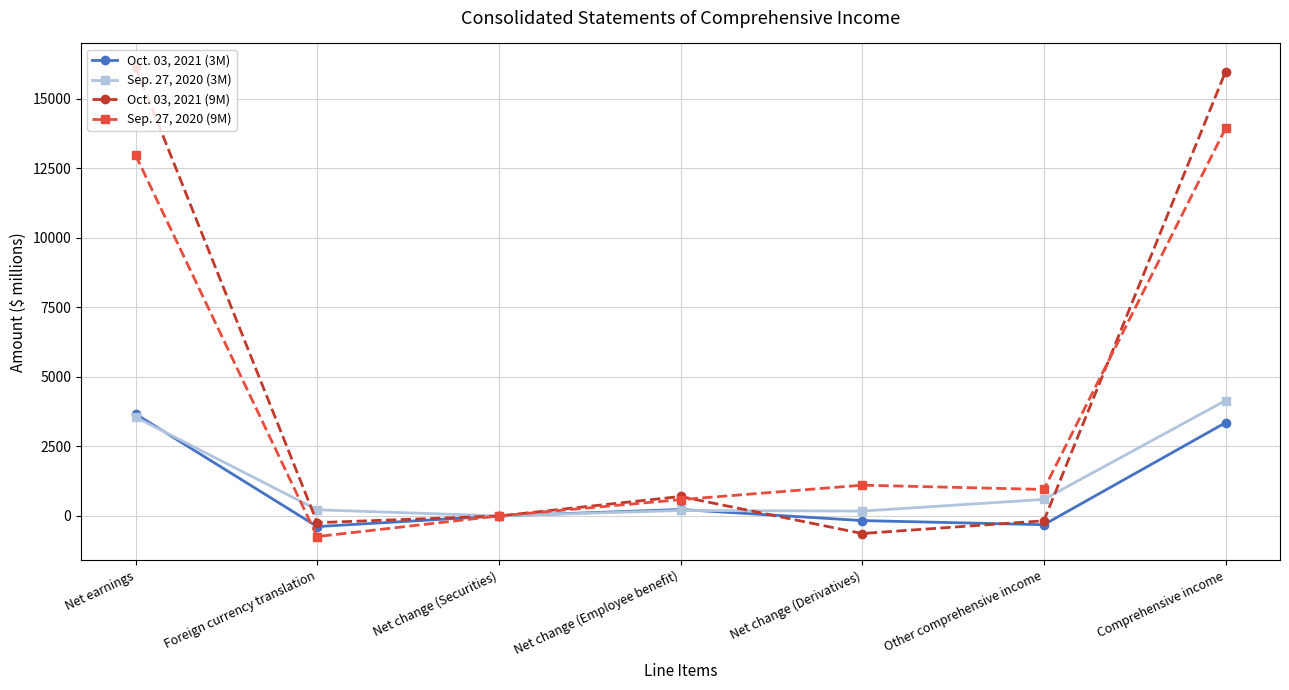

What value does the Oct. 03, 2021 (3M) series have at Net change (Employee benefit)?

233